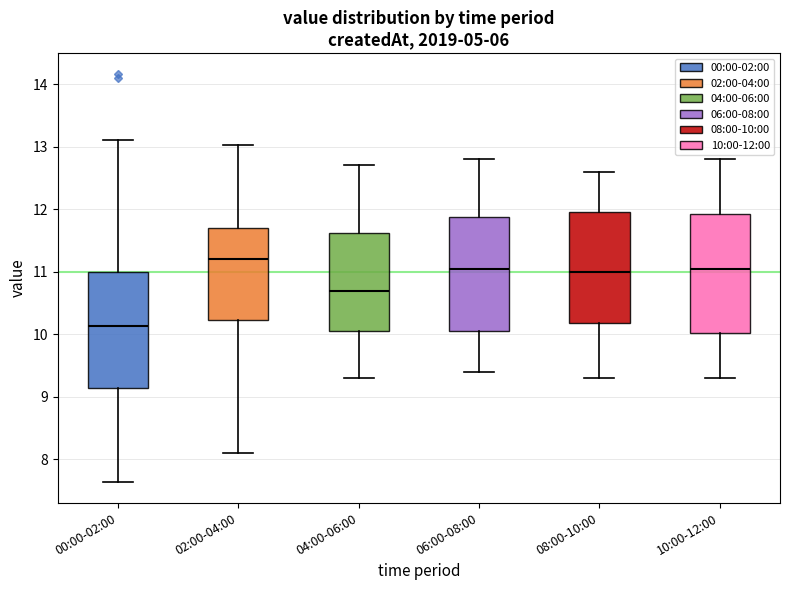

Reading left to right, transcribe this box plot: for each box, give where its median line is, the range the box spans, and where its two whiskers end, as read against the y-axis. The values are not printed on the chart, so give them approximately, as read against the axis.

00:00-02:00: median 10.1, box 9.1 to 11.0, whiskers 7.6 to 13.1
02:00-04:00: median 11.2, box 10.2 to 11.7, whiskers 8.1 to 13.0
04:00-06:00: median 10.7, box 10.1 to 11.6, whiskers 9.3 to 12.7
06:00-08:00: median 11.1, box 10.1 to 11.9, whiskers 9.4 to 12.8
08:00-10:00: median 11.0, box 10.2 to 12.0, whiskers 9.3 to 12.6
10:00-12:00: median 11.1, box 10.0 to 11.9, whiskers 9.3 to 12.8